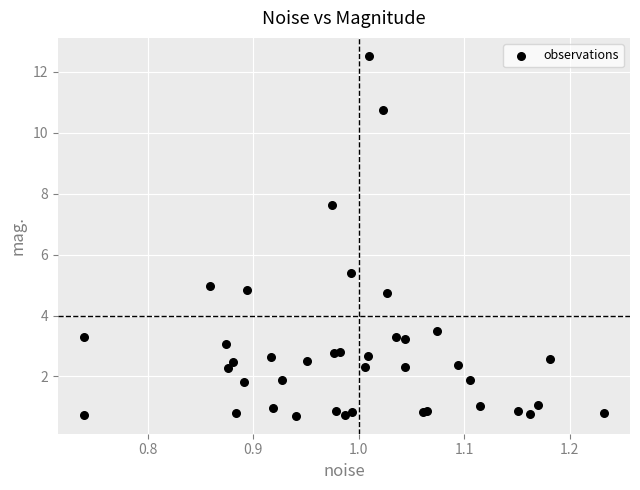

What Y value in the scatter plot is closest to 6?

5.4